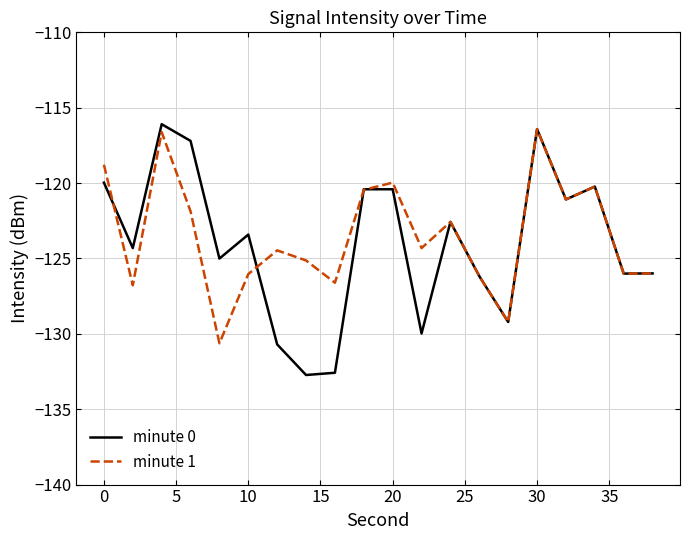

Reading left to right, what are all the values shown in this chart?

minute 0: -120.0	-124.3	-116.1	-117.2	-125.0	-123.4	-130.7	-132.7	-132.6	-120.4	-120.4	-130.0	-122.6	-126.2	-129.2	-116.4	-121.1	-120.2	-126.0	-126.0
minute 1: -118.8	-126.8	-116.6	-121.9	-130.6	-126.0	-124.5	-125.1	-126.6	-120.4	-120.0	-124.3	-122.6	-126.2	-129.2	-116.4	-121.1	-120.2	-126.0	-126.0